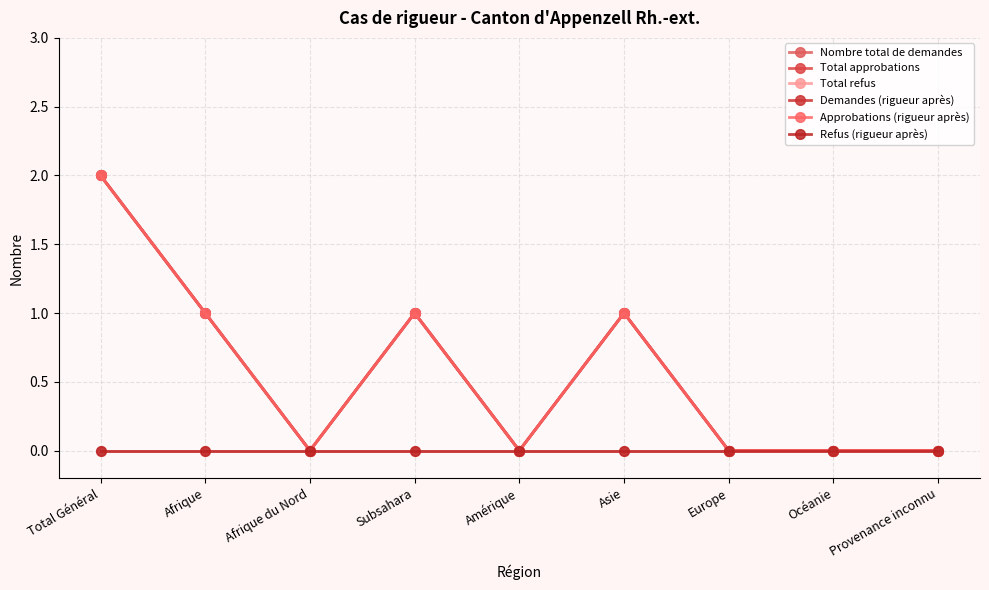

Is this an area chart (filled region under the line)?

No